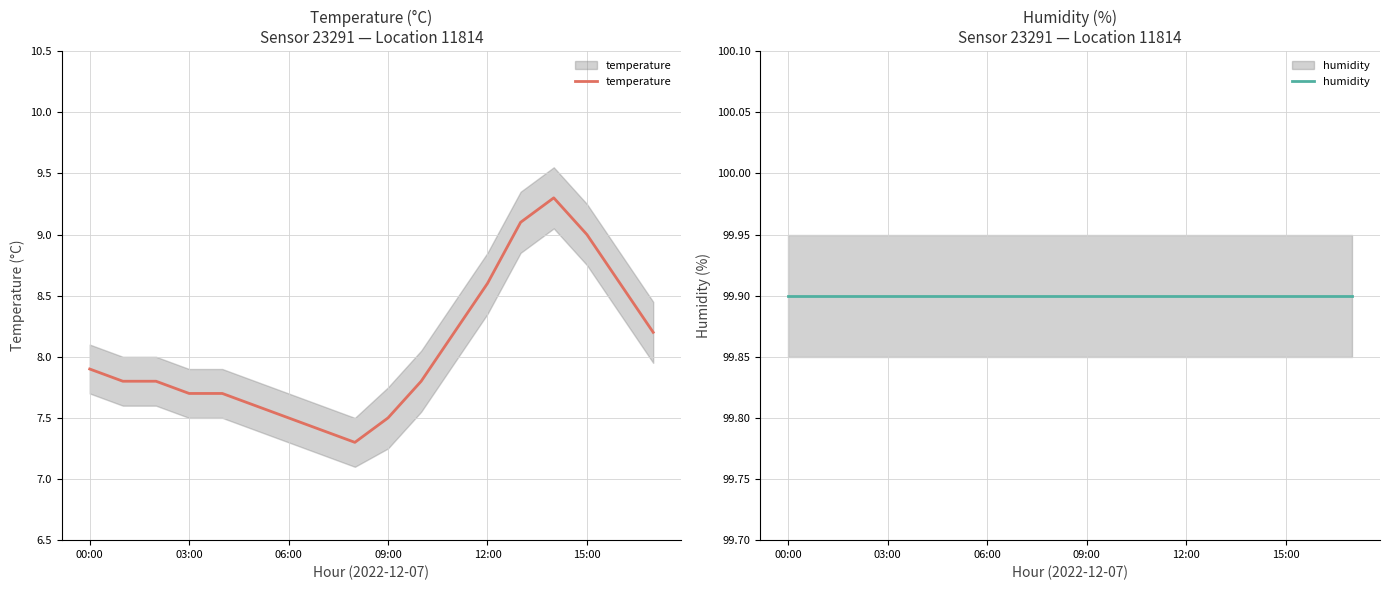

What is the label of the 7th point from the left?

06:00